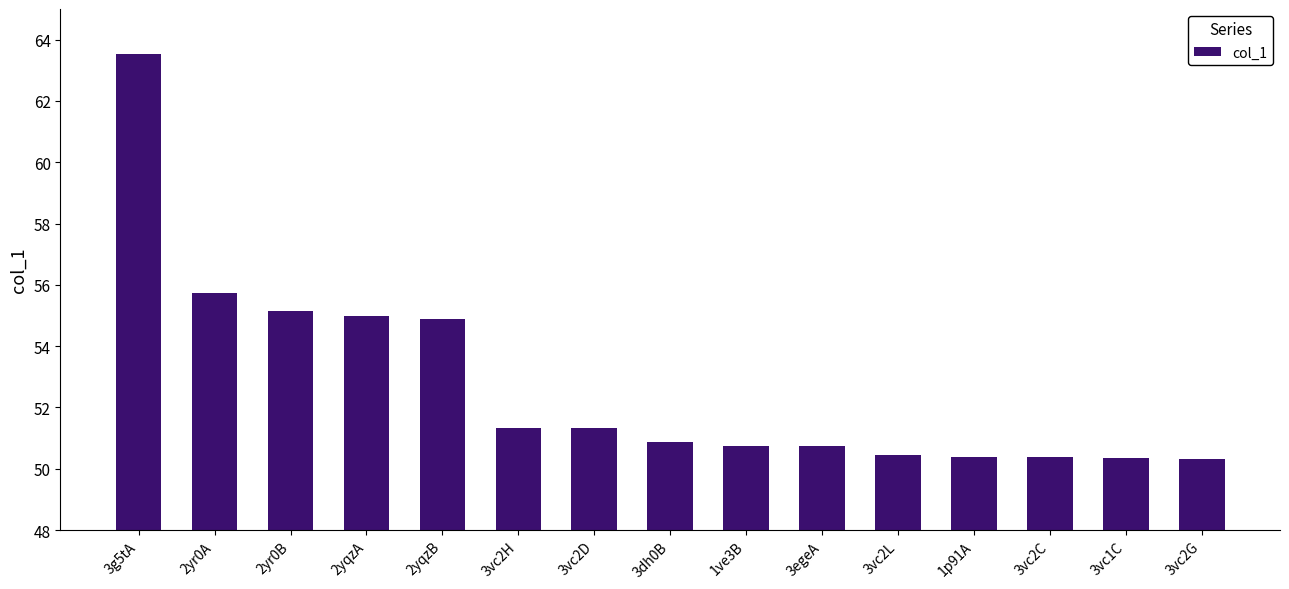

At which label is the value closest to 56?

2yr0A